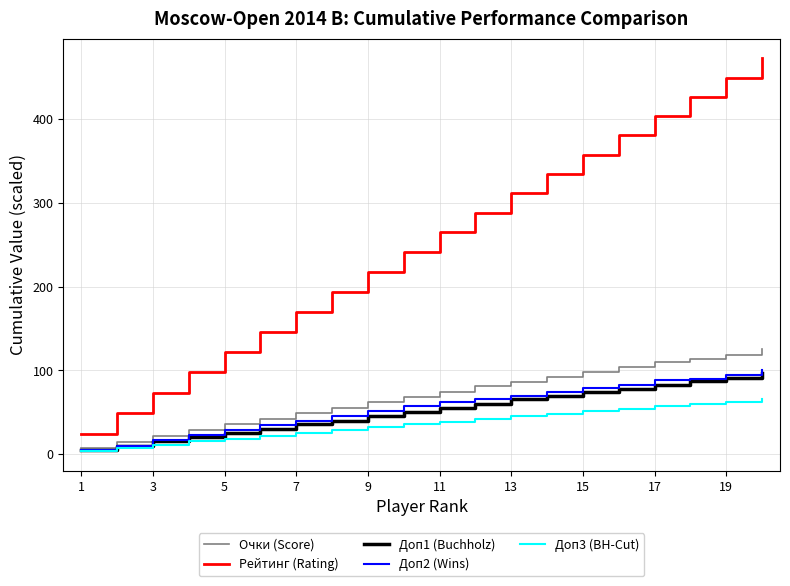

What is the maximum value for Доп1 (Buchholz)?

96.6